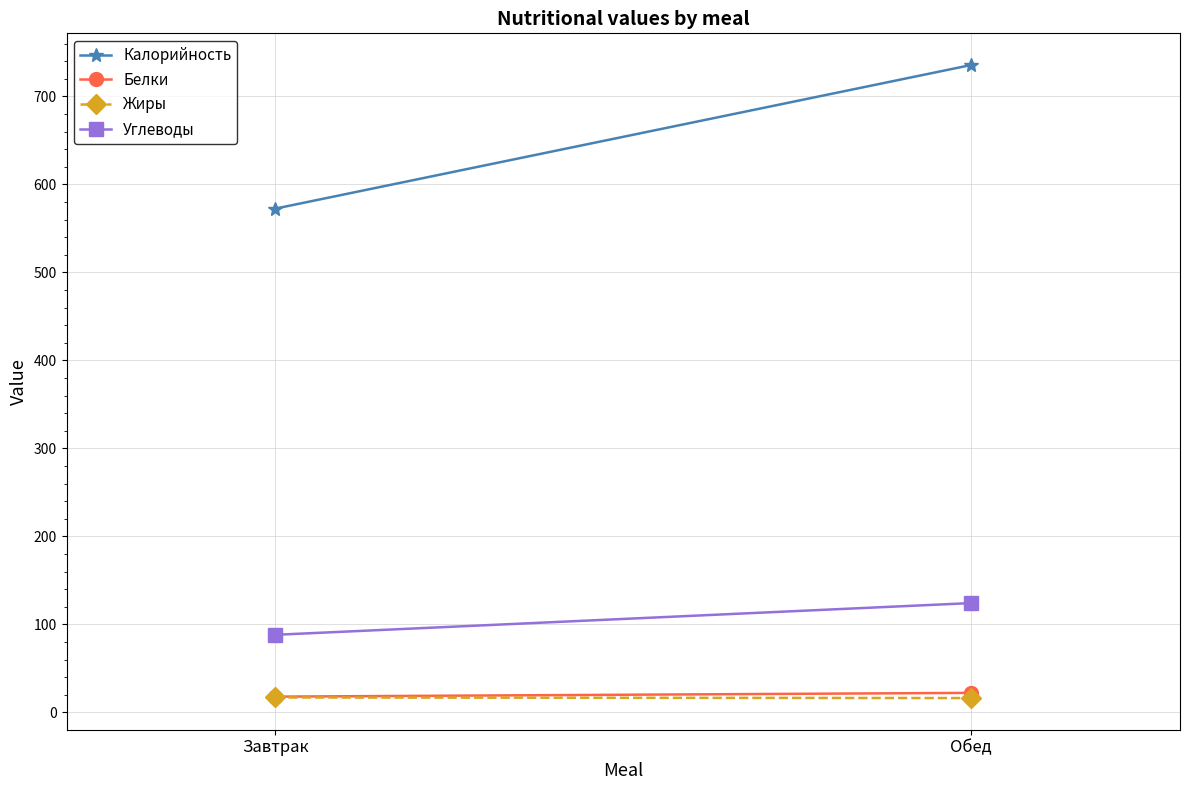

Reading left to right, extract all data points from this chart.

Калорийность: 572.5	735.8
Белки: 17.9	22.2
Жиры: 16.9	16.3
Углеводы: 88.2	124.2